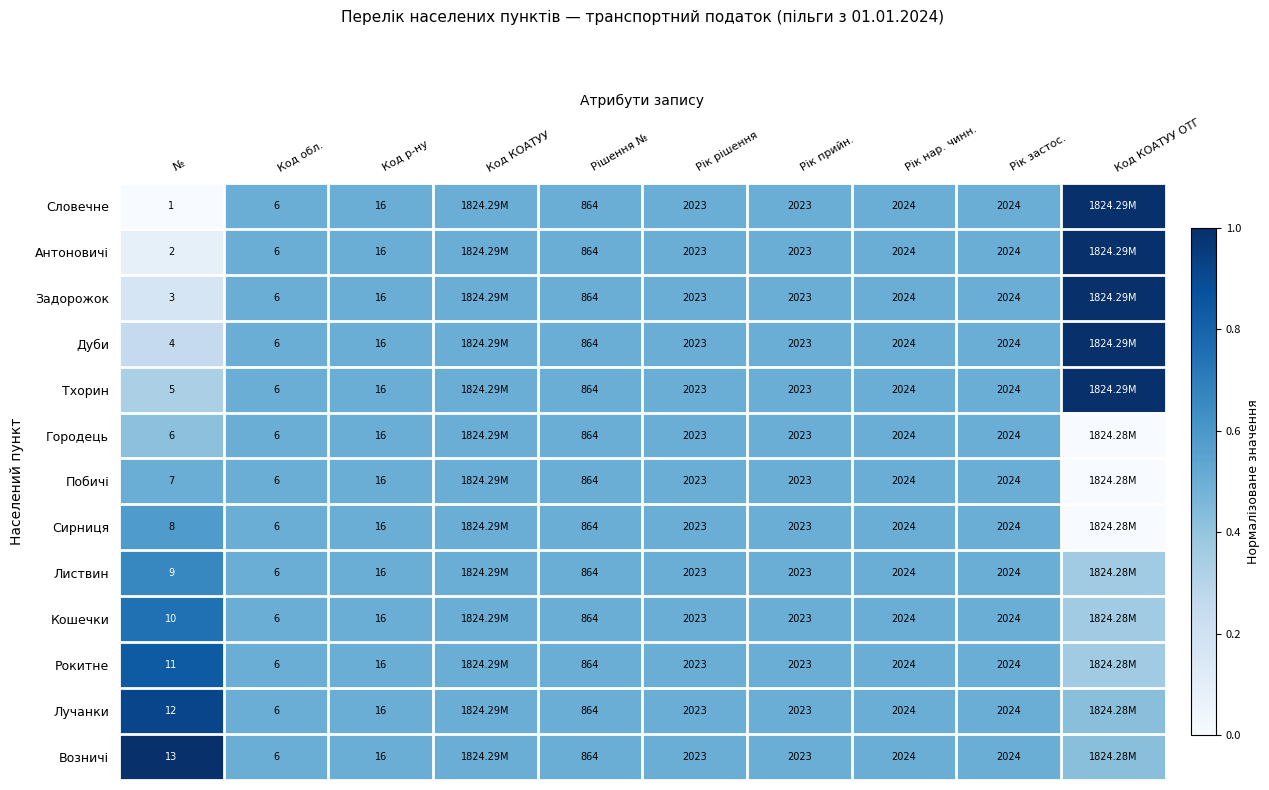

Is the value of Рокитне at Рішення № greater than the value of Возничі at Рік застос.?

No